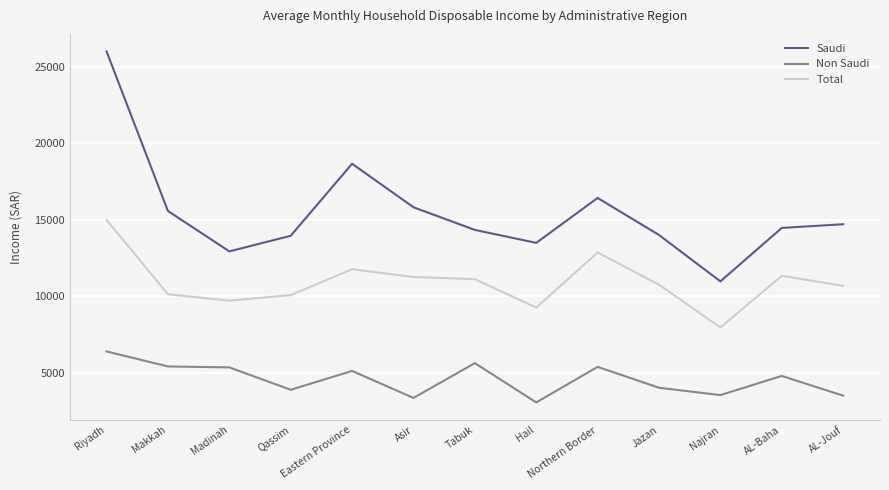

What is the difference between the maximum and minimum values in the Total series?

7021